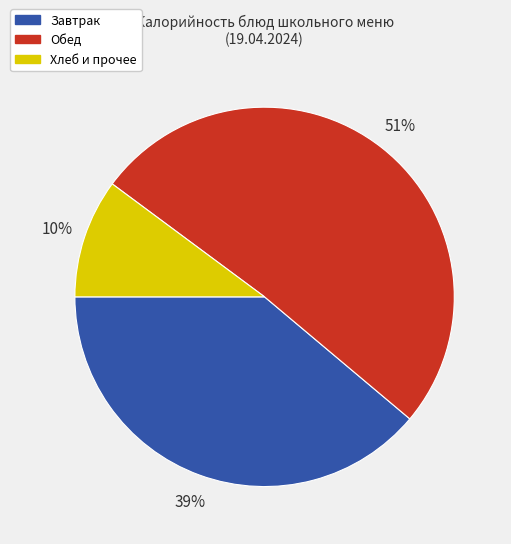

To the nearest percent, what is the average slice percentage?

33%